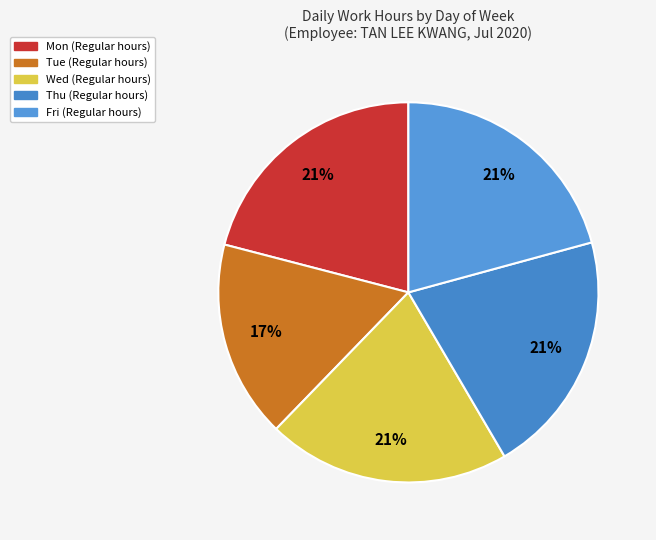

Between Mon and Thu, which is larger?

Mon